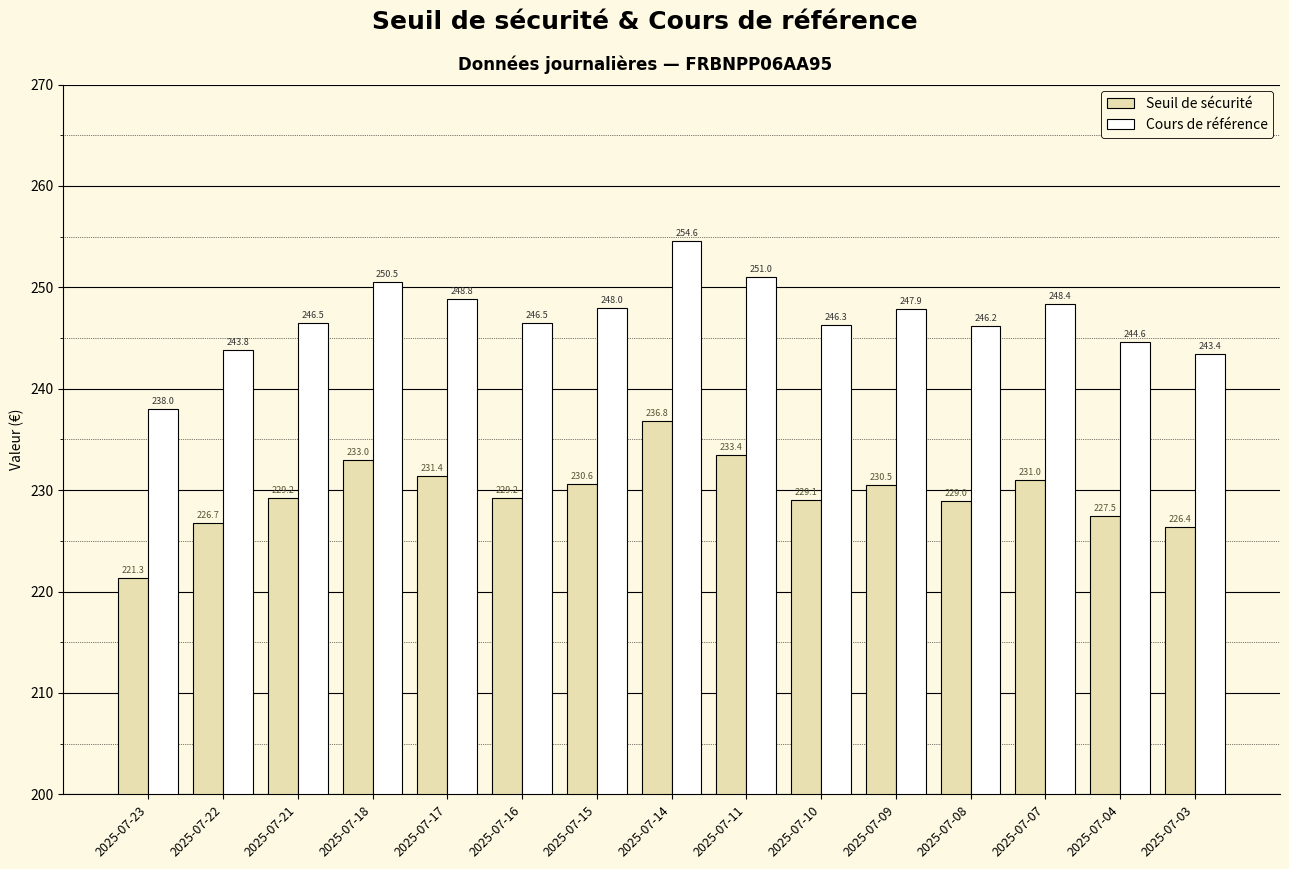

True or false: Seuil de sécurité has a value of 229.2 at 2025-07-16.

True